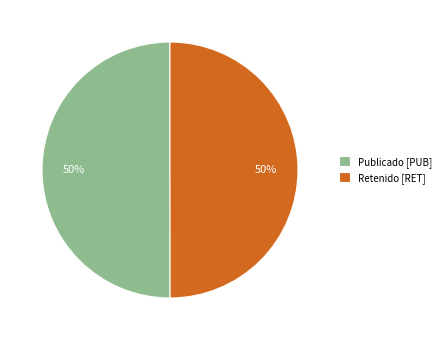

The Retenido [RET] slice represents 45% of the pie. True or false?

False